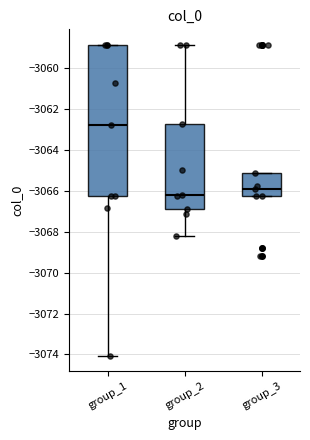

Which box's median line is the lowest?

group_2